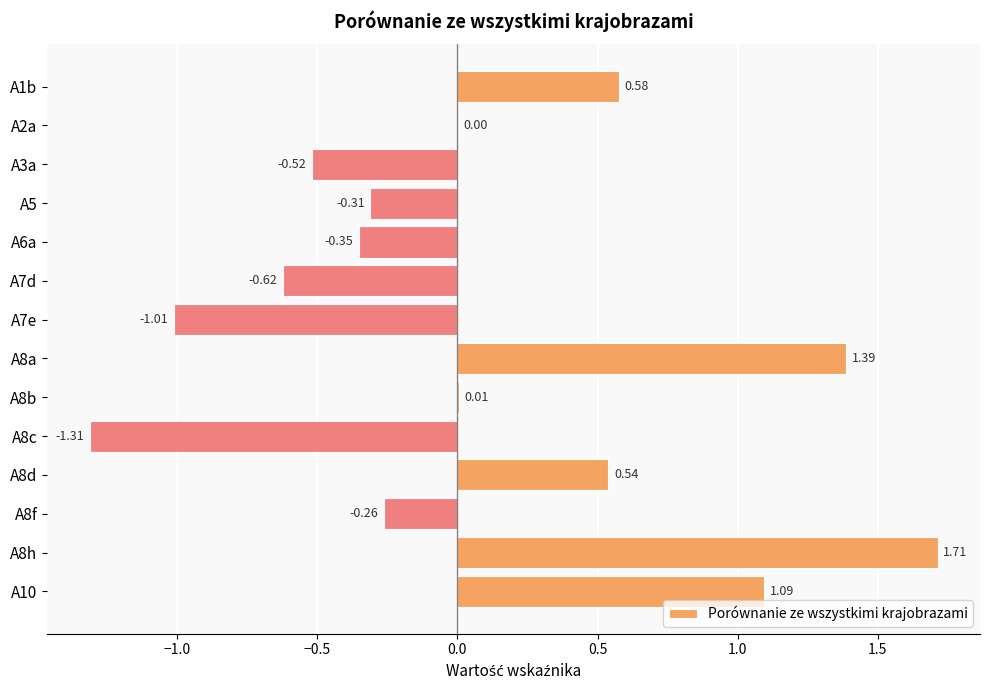

What is the sum of the values at A8h and A3a?

1.2